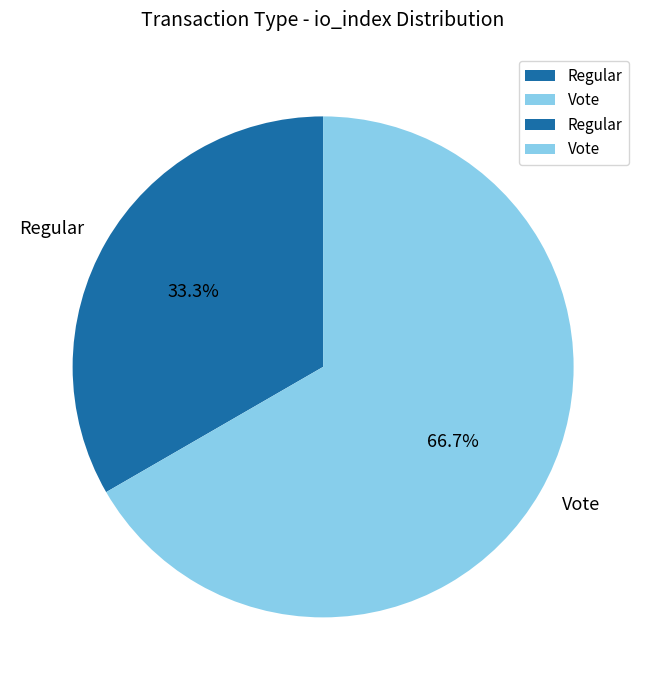

What is the ratio of the value at Vote to the value at Regular?

2.0